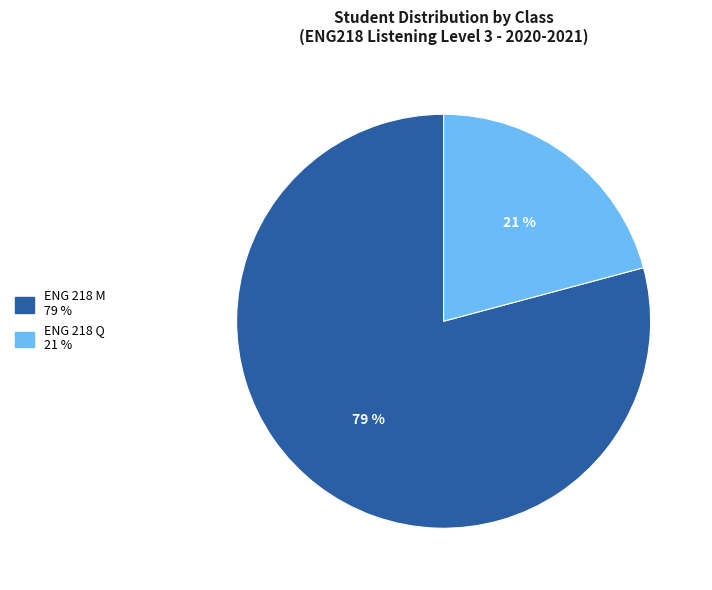

To the nearest percent, what is the average slice percentage?

50%